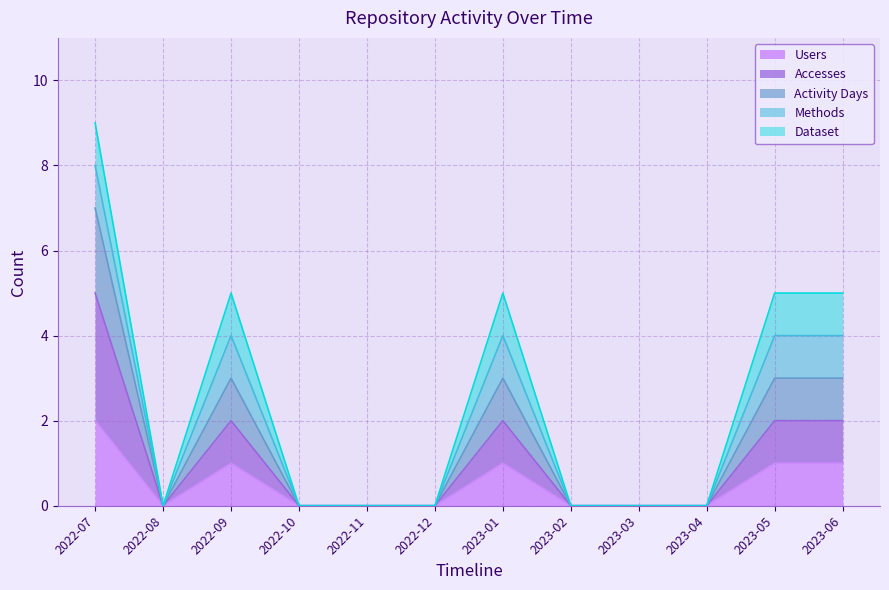

True or false: Accesses and Users intersect in this chart.

False